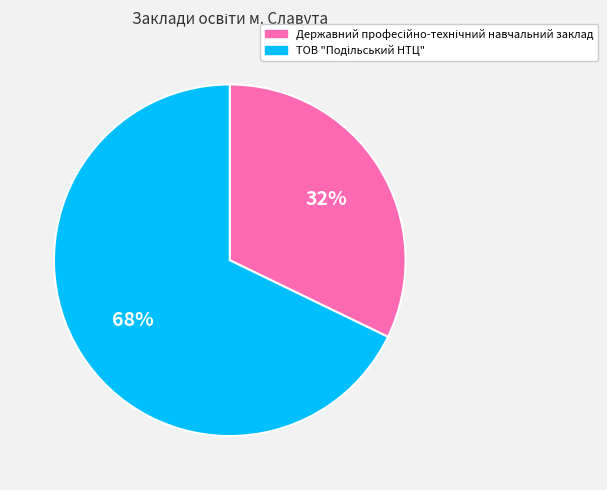

Is there a majority slice in this chart?

Yes